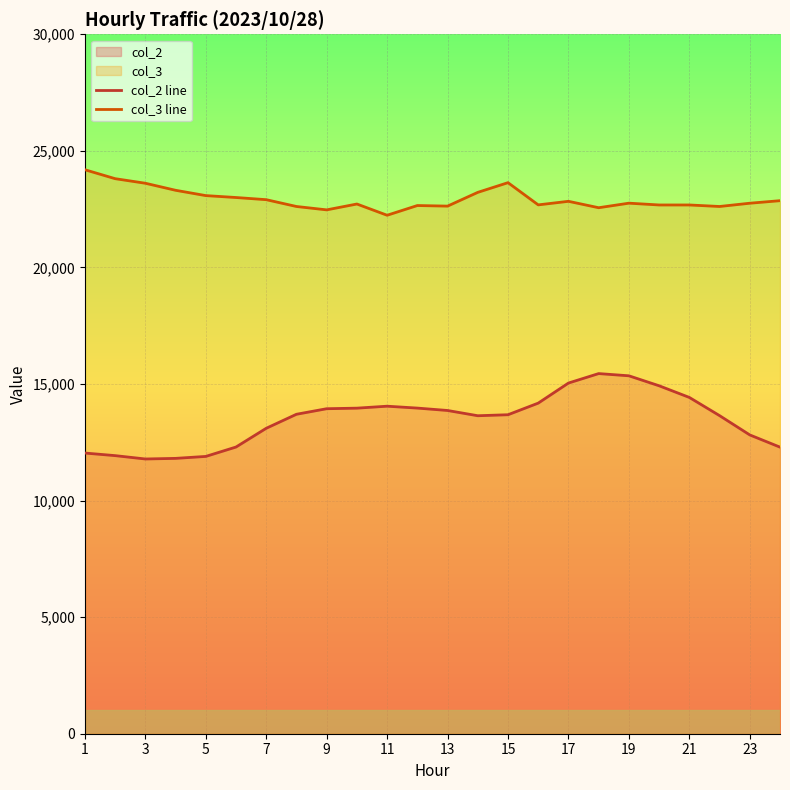

In col_2 line, how many points are lower than both neighbors (excluding endpoints)?

2